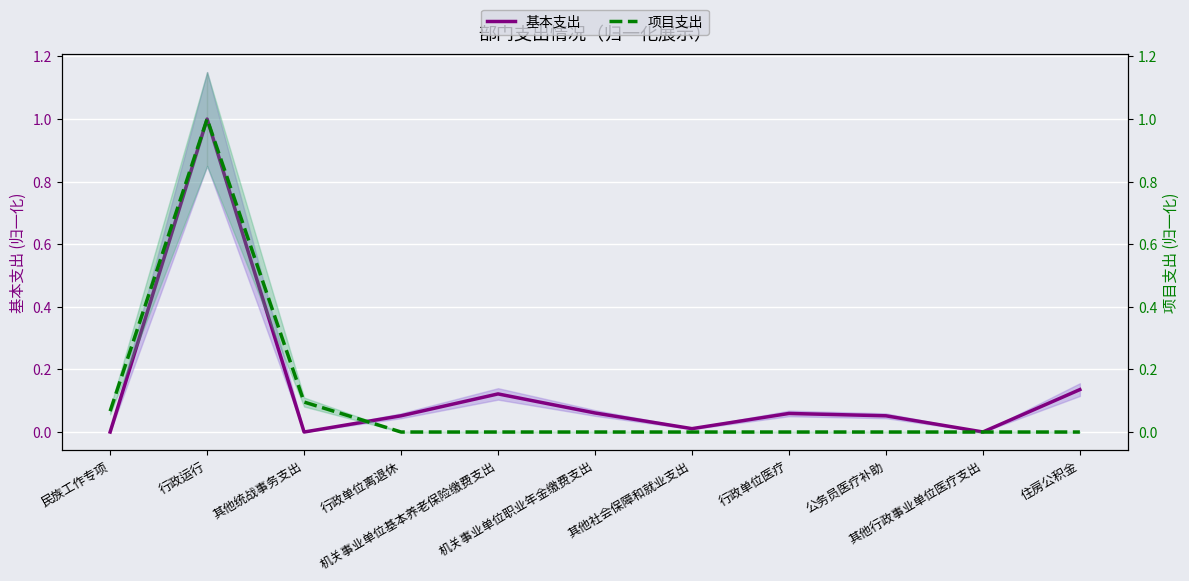

What position from the left is 行政运行?

2